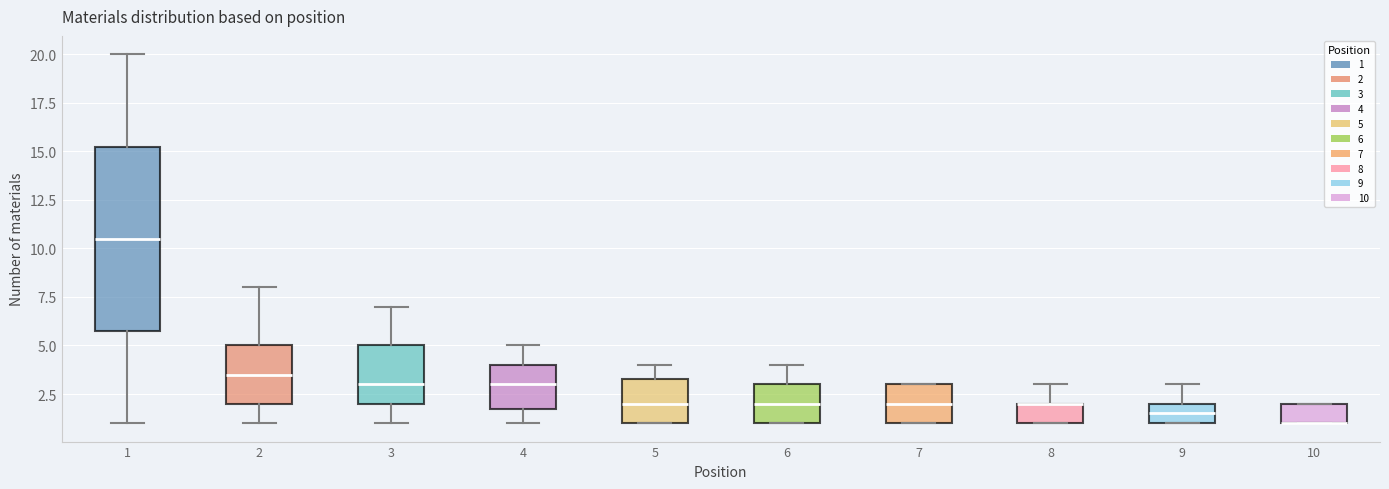

Which box is the tallest, from its lower edge to its upper edge?

1